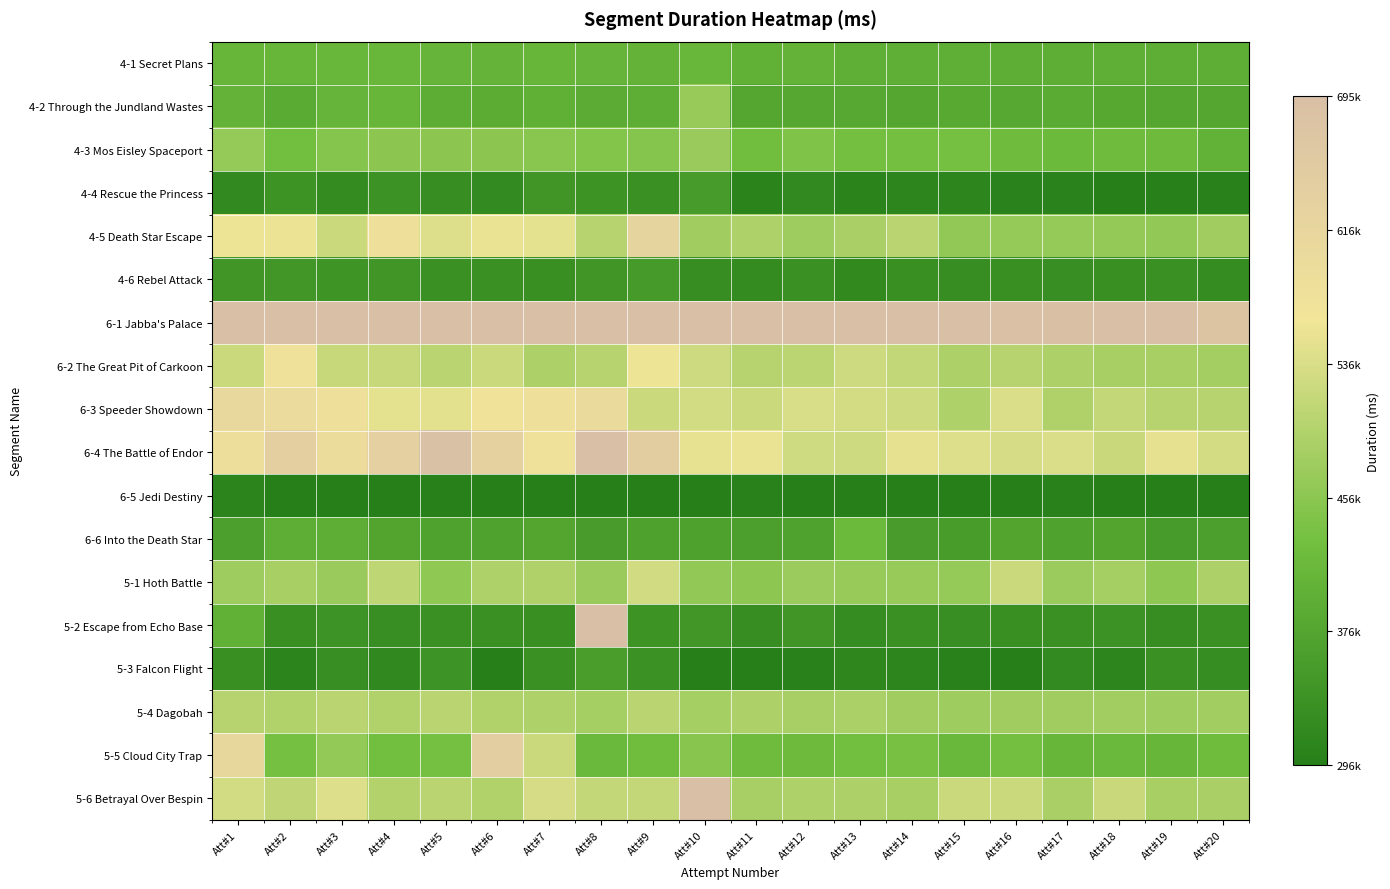

At which category is the sum across all series the highest?

Att#8